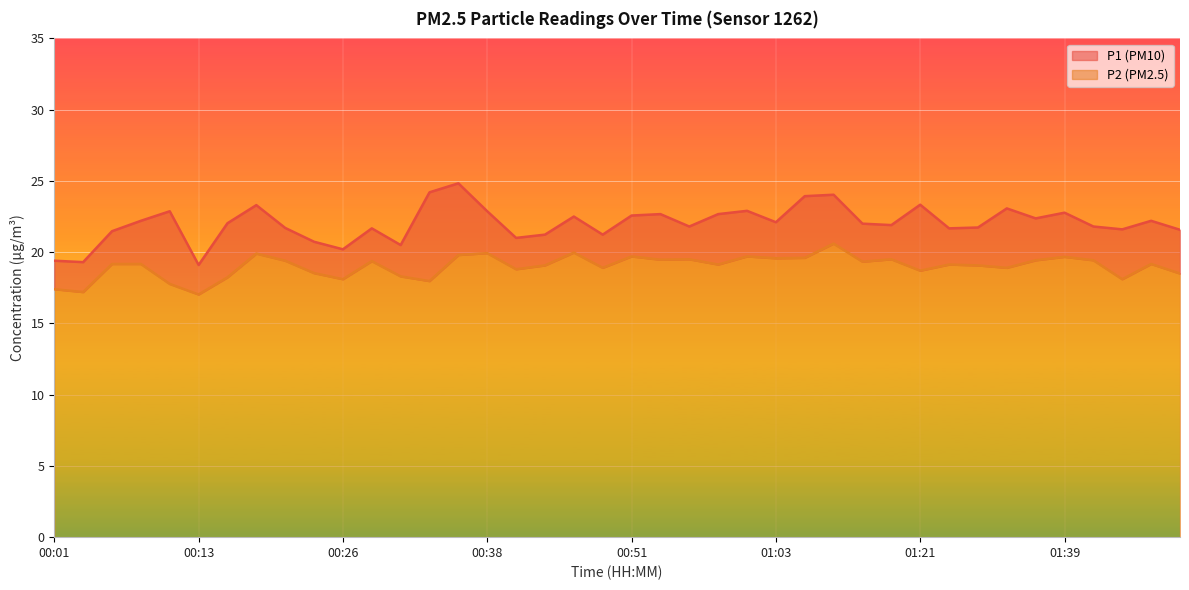

Reading left to right, extract all data points from this chart.

P1: 19.4	19.3	21.5	22.2	22.9	19.1	22.0	23.3	21.7	20.7	20.2	21.7	20.5	24.2	24.8	22.9	21.0	21.2	22.5	21.2	22.6	22.7	21.8	22.7	22.9	22.1	23.9	24.0	22.0	21.9	23.3	21.7	21.7	23.1	22.4	22.8	21.8	21.6	22.2	21.6
P2: 17.4	17.2	19.2	19.2	17.8	17.0	18.2	19.9	19.4	18.5	18.1	19.4	18.3	18.0	19.8	19.9	18.8	19.1	20.0	18.9	19.7	19.5	19.5	19.1	19.7	19.6	19.6	20.6	19.3	19.5	18.7	19.1	19.1	18.9	19.4	19.7	19.4	18.1	19.2	18.5